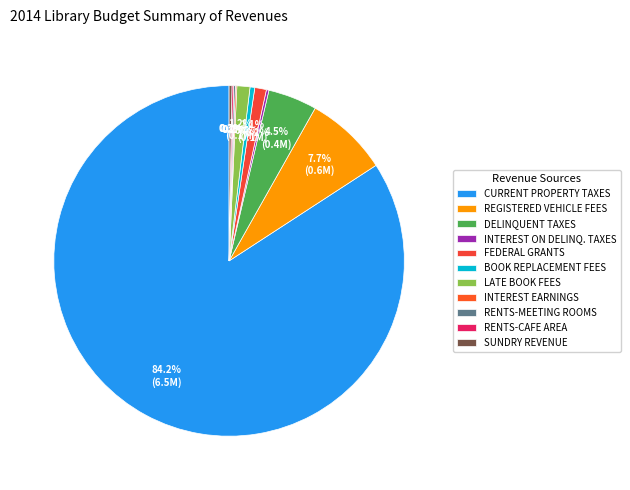

How much of the chart is everything except REGISTERED VEHICLE FEES?

92.3%